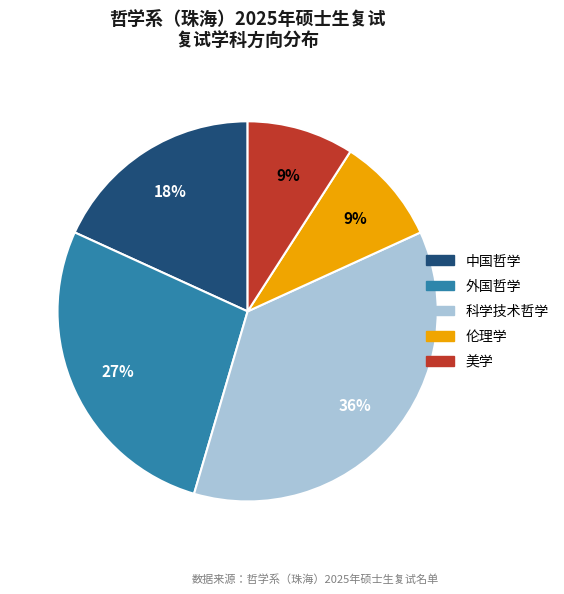

Is 中国哲学 the majority of the pie?

No